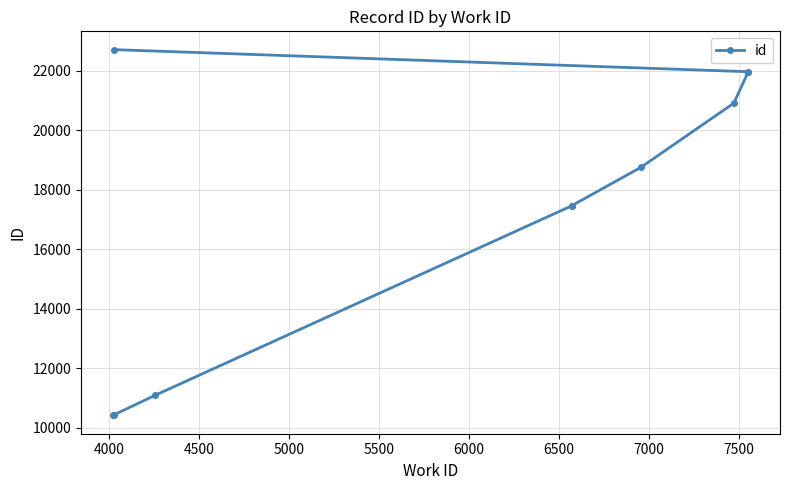

Does the chart have visible grid lines?

Yes